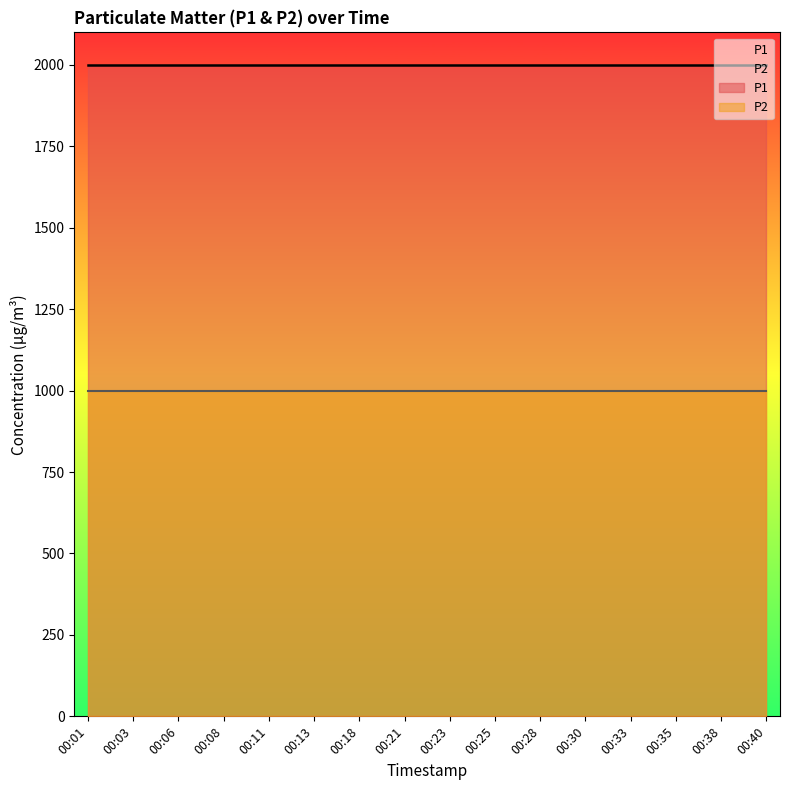

The value of P1 at 00:33 is 544.9. True or false?

False